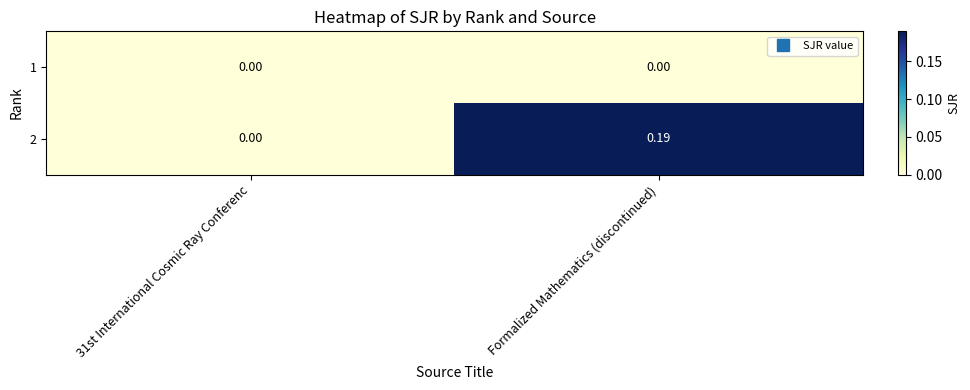

Between 31st International Cosmic Ray Conferenc and Formalized Mathematics (discontinued), which series saw the biggest shift?

2